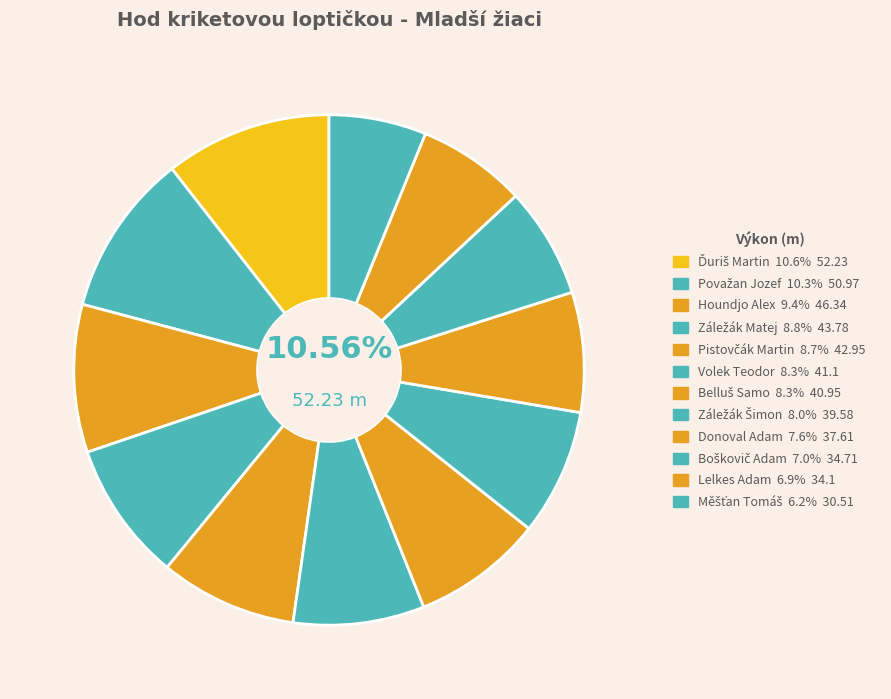

To the nearest percent, what is the difference between the largest and smallest slice percentages?

4%